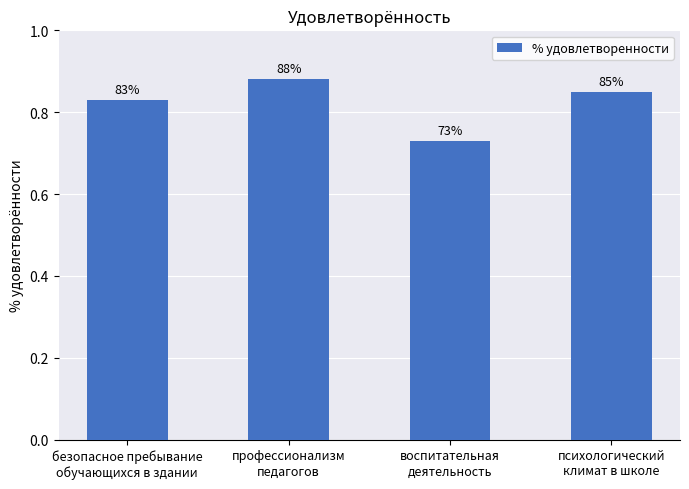

Is it true that the value at психологический
климат в школе is 0.8?

True